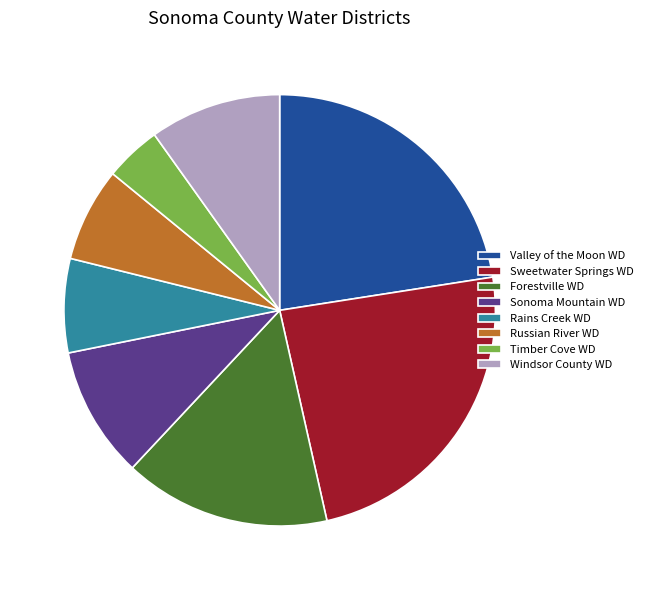

What is the ratio of the value at Rains Creek WD to the value at Windsor County WD?

0.7